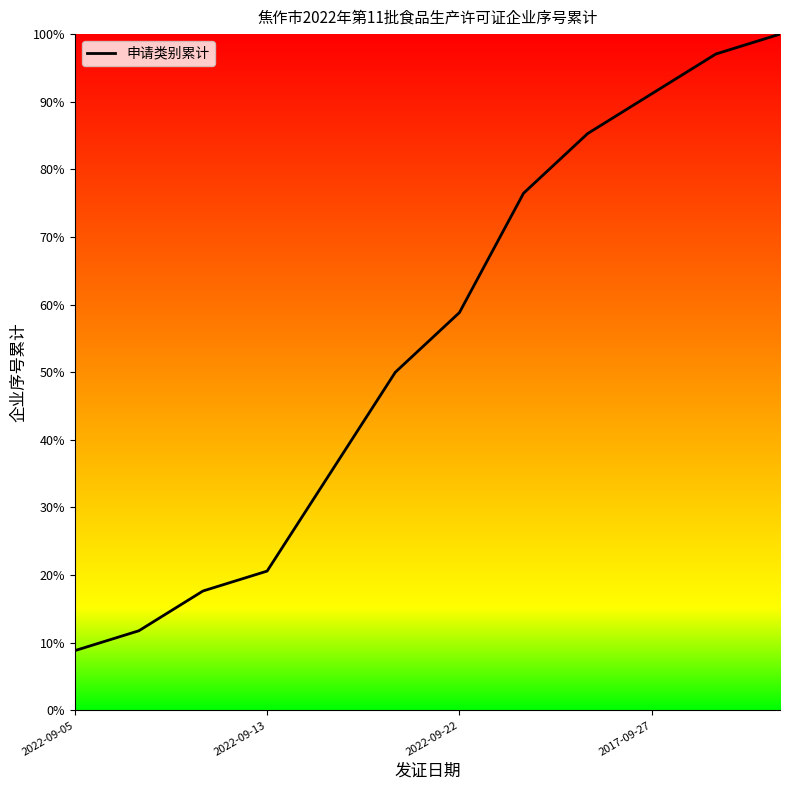

How many values are below 58?

6